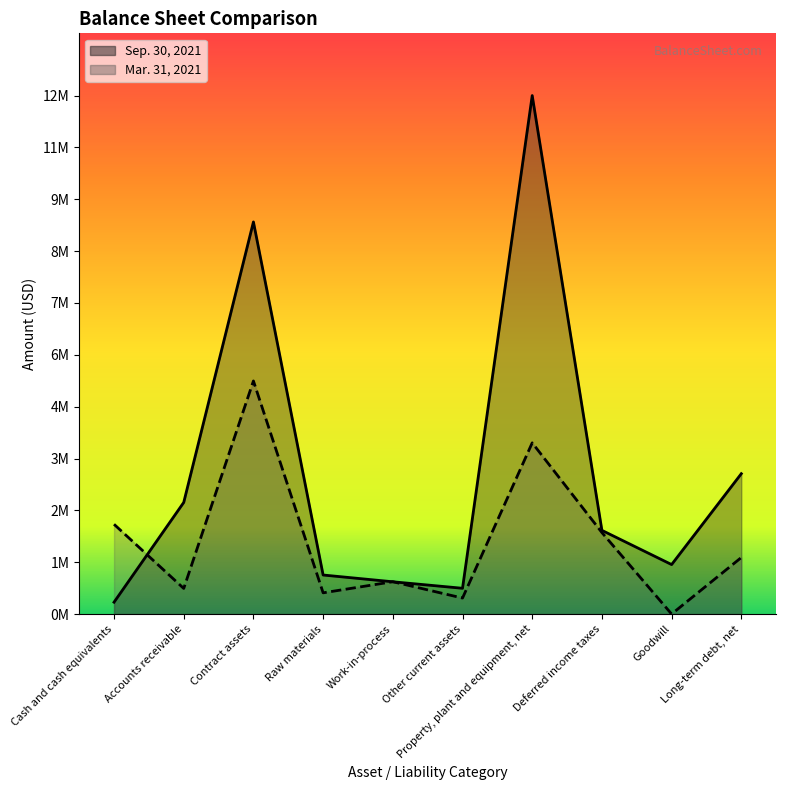

Which label corresponds to the smallest value in the chart?

Goodwill